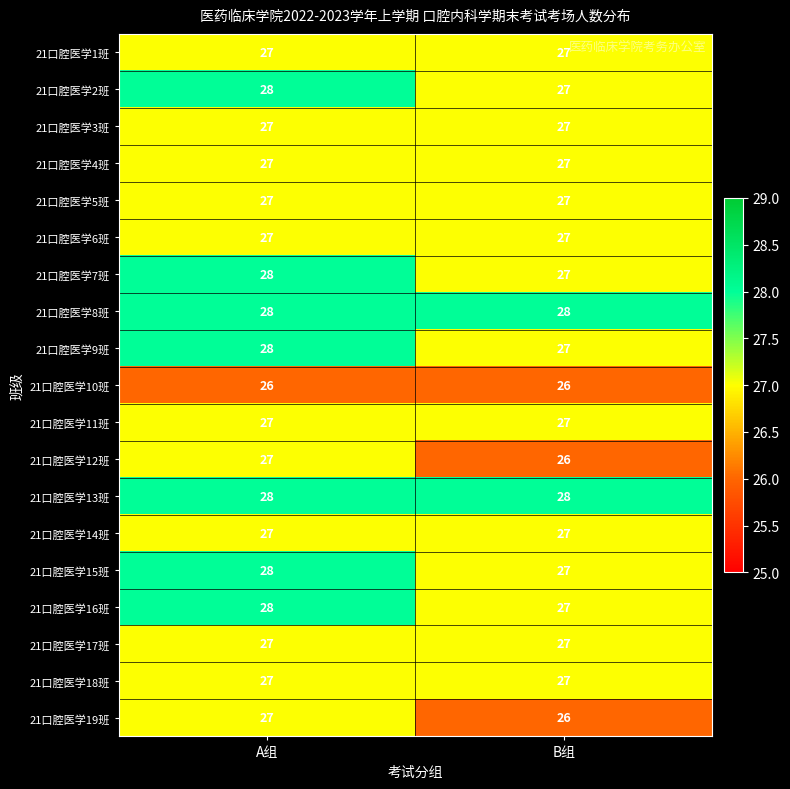

What is the smallest value displayed?

26